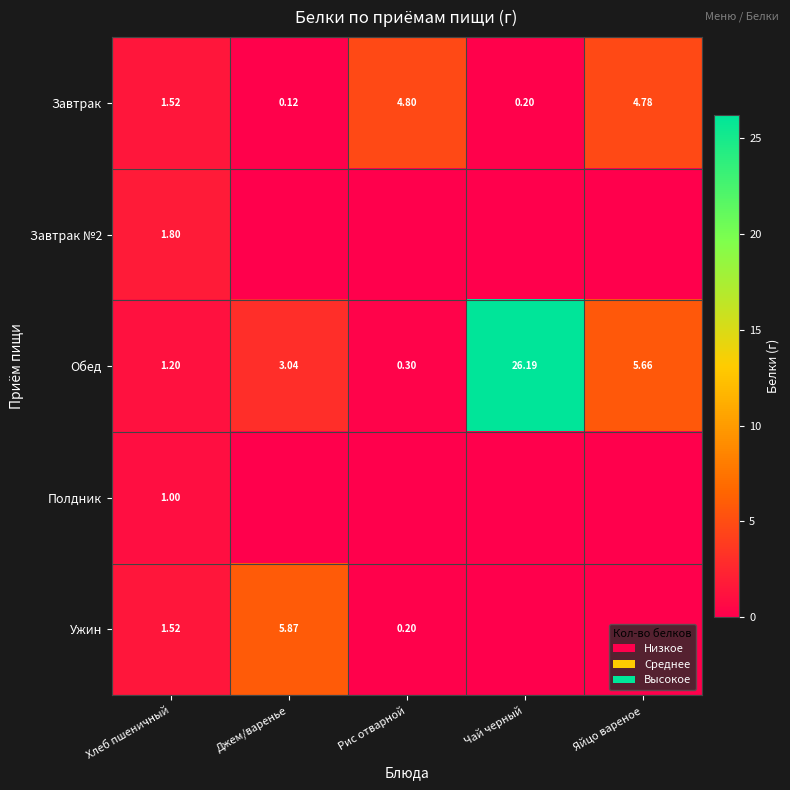

At which label is Обед closest to 13?

Яйцо вареное